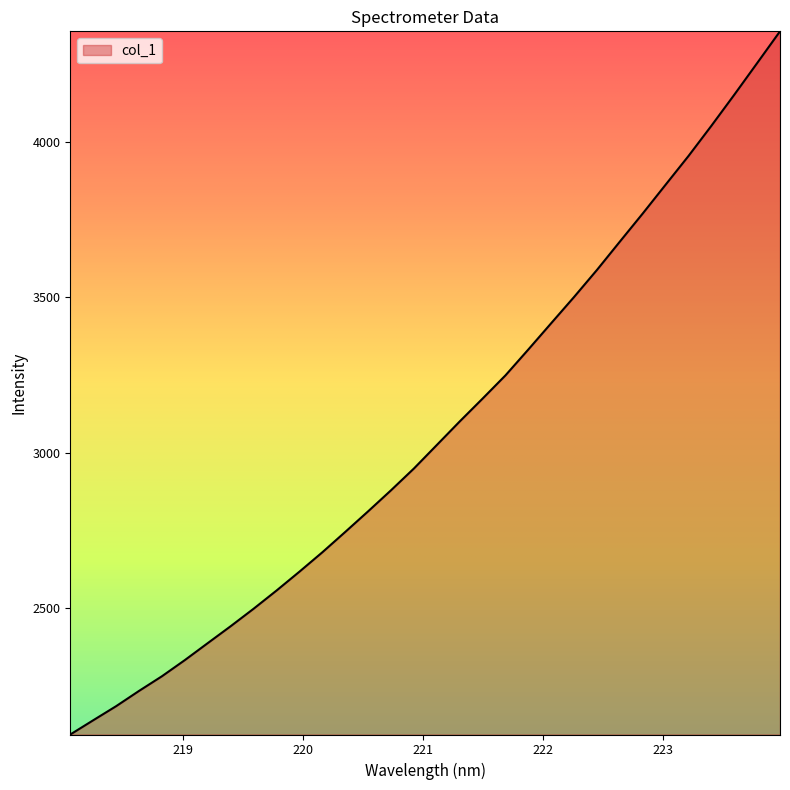

What is the difference between the maximum and minimum values?

2259.2